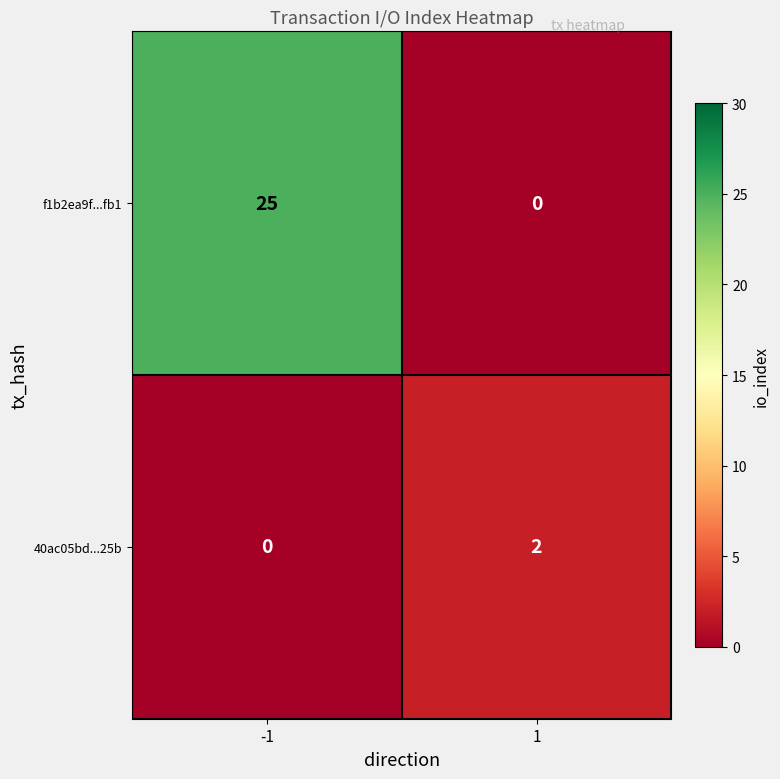

Rank the series by their average value, from highest to lowest.

f1b2ea9f...fb1, 40ac05bd...25b